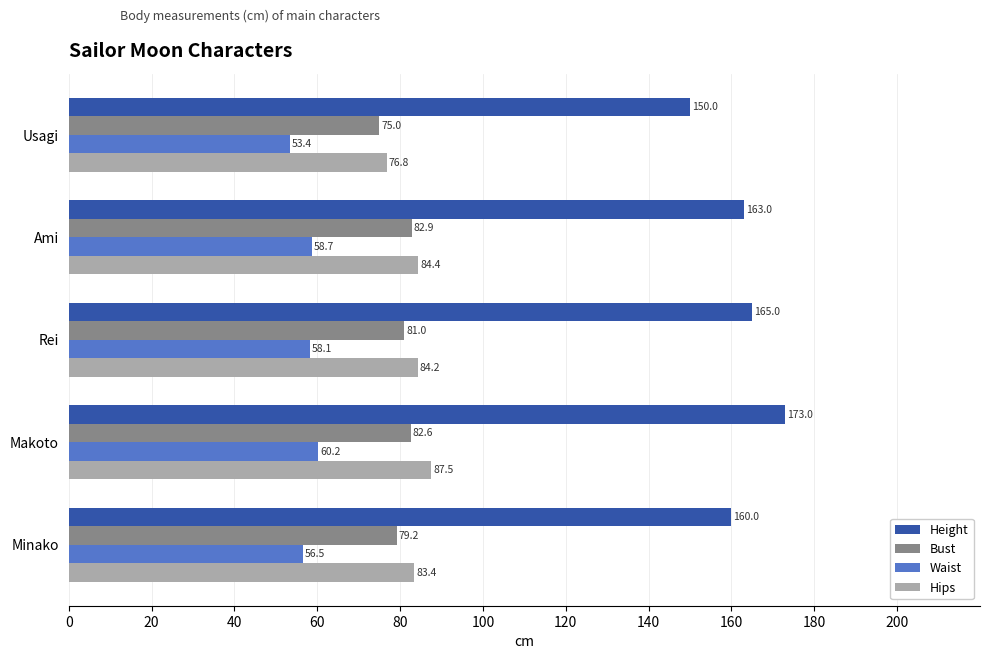

What value does the Hips series have at Usagi?

76.8